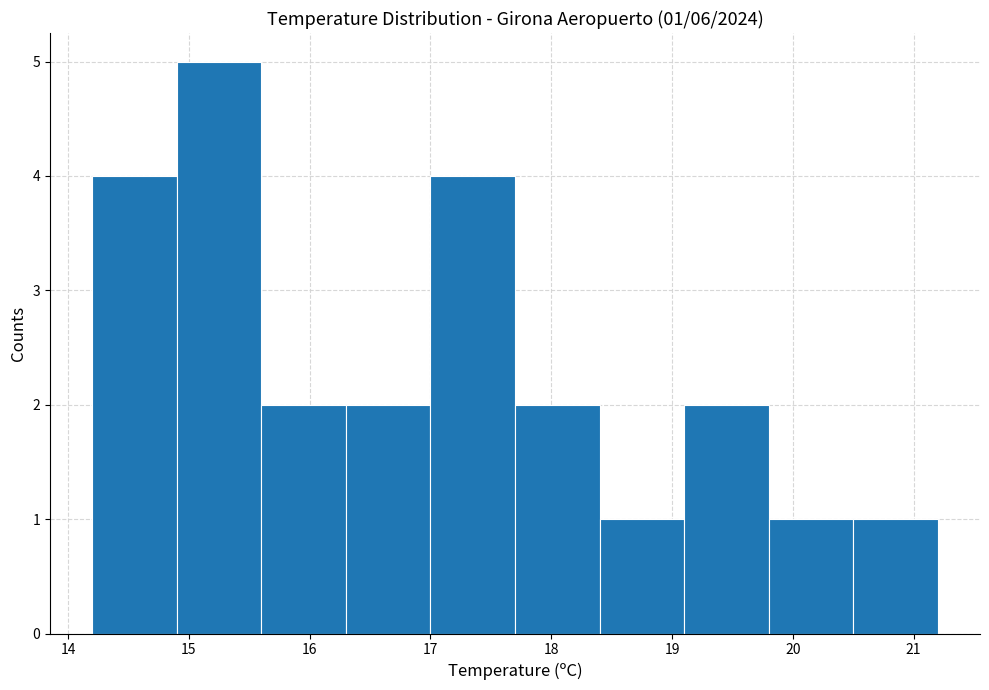

Over which range of the x-axis is the bar tallest?

14.9 to 15.6